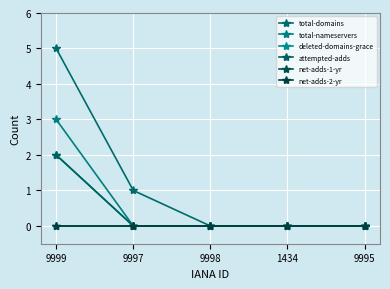

True or false: net-adds-1-yr and total-nameservers intersect in this chart.

False